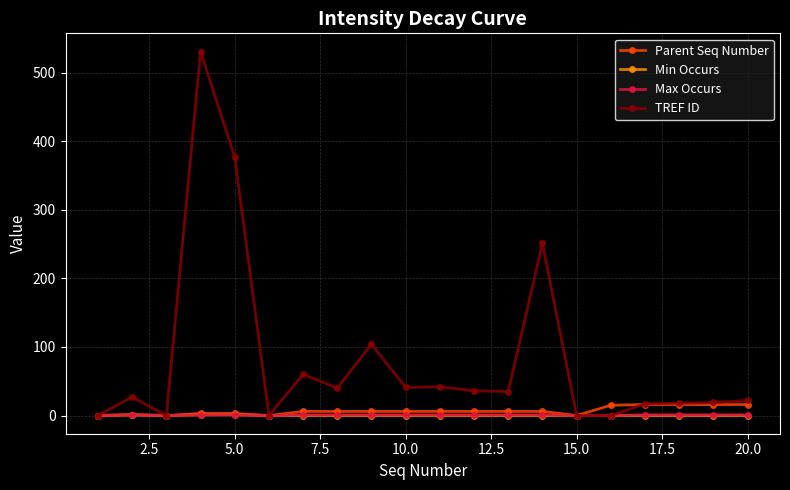

Which series has the widest spread of values?

TREF ID